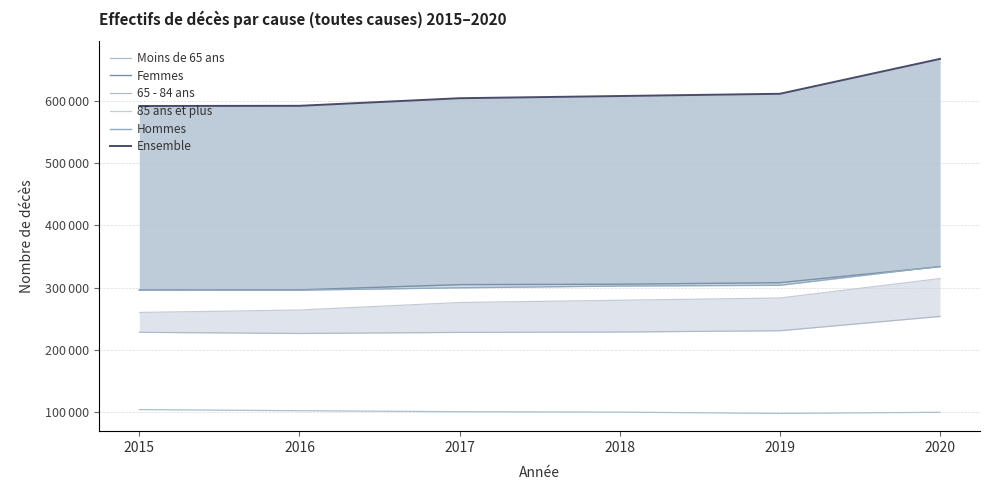

True or false: 85 ans et plus and Moins de 65 ans intersect in this chart.

False